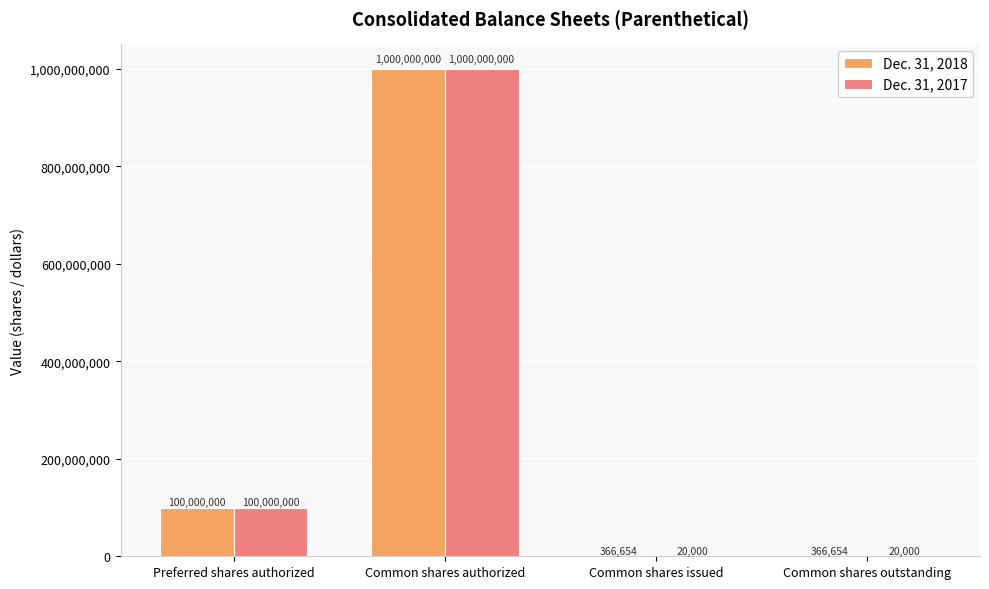

At which label is Dec. 31, 2018 closest to 500183327?

Preferred shares authorized